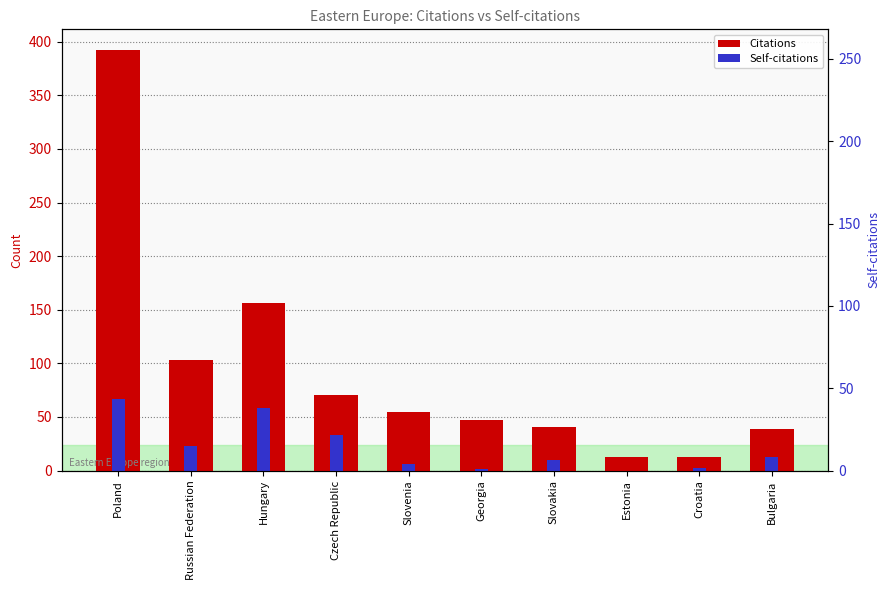

Which label corresponds to the largest value in the chart?

Poland